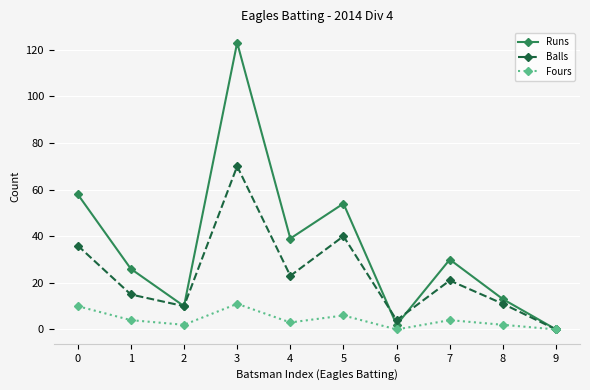

How many interior local valleys does the Fours series have?

3